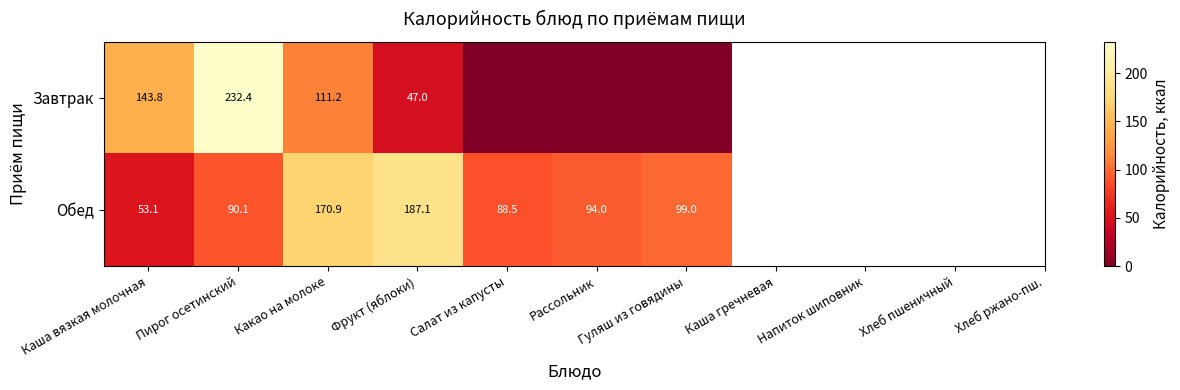

Count the number of categories in the chart.

7